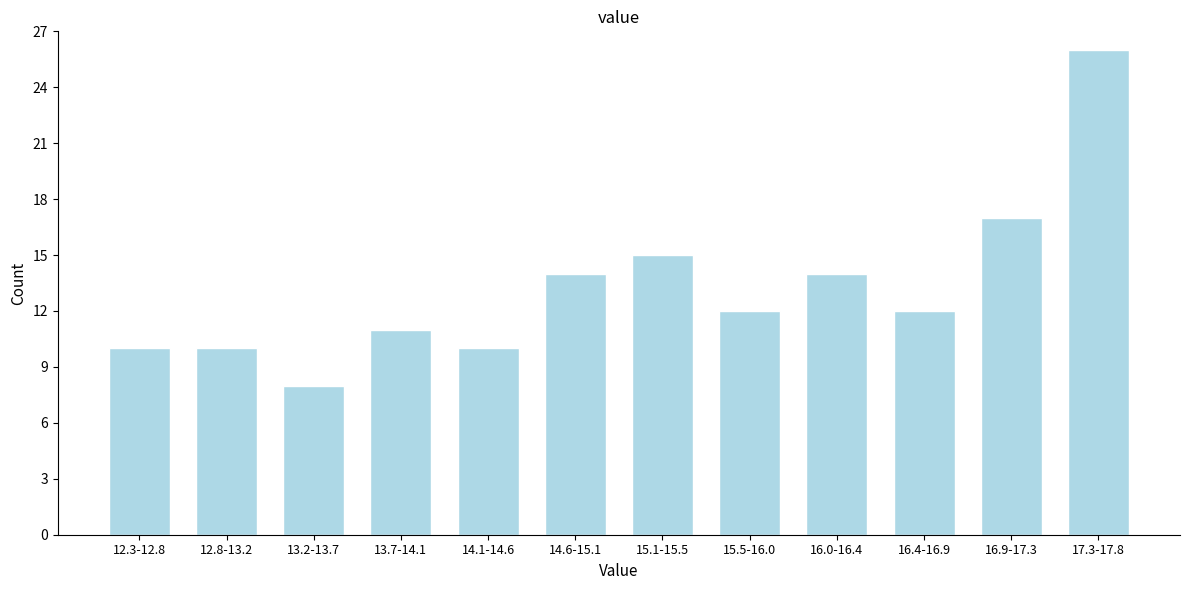

Reading left to right, what are all the values shown in this chart?

10	10	8	11	10	14	15	12	14	12	17	26